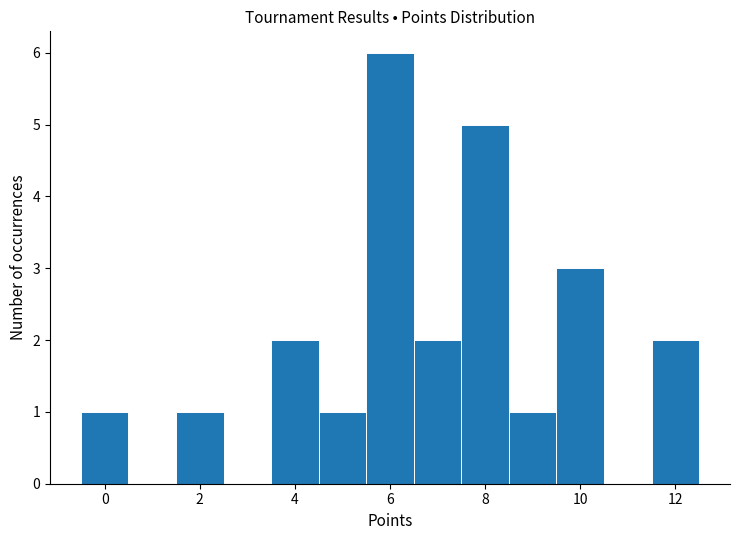

Reading left to right, list every bar in this chart as the range it spans on the x-axis followed by its height. Neither the bar edges nor the heights are printed on the chart, so give them approximately, as read against the axes.

-0.5 to 0.5: 1
0.5 to 1.5: 0
1.5 to 2.5: 1
2.5 to 3.5: 0
3.5 to 4.5: 2
4.5 to 5.5: 1
5.5 to 6.5: 6
6.5 to 7.5: 2
7.5 to 8.5: 5
8.5 to 9.5: 1
9.5 to 10.5: 3
10.5 to 11.5: 0
11.5 to 12.5: 2